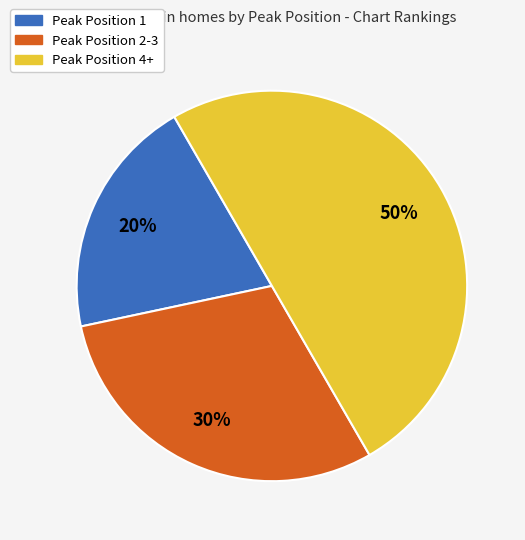

To the nearest percent, what portion does Peak Position 2-3 represent?

30%